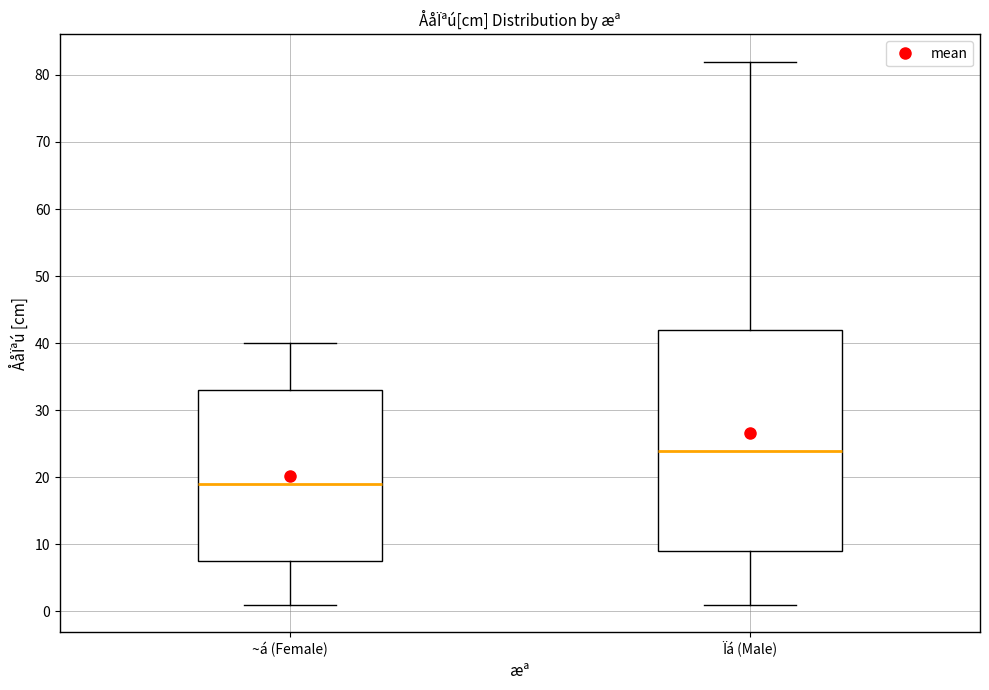

Reading left to right, transcribe this box plot: for each box, give where its median line is, the range the box spans, and where its two whiskers end, as read against the y-axis. The values are not printed on the chart, so give them approximately, as read against the axis.

~á (Female): median 19, box 8 to 33, whiskers 1 to 40
Ïá (Male): median 24, box 9 to 42, whiskers 1 to 82